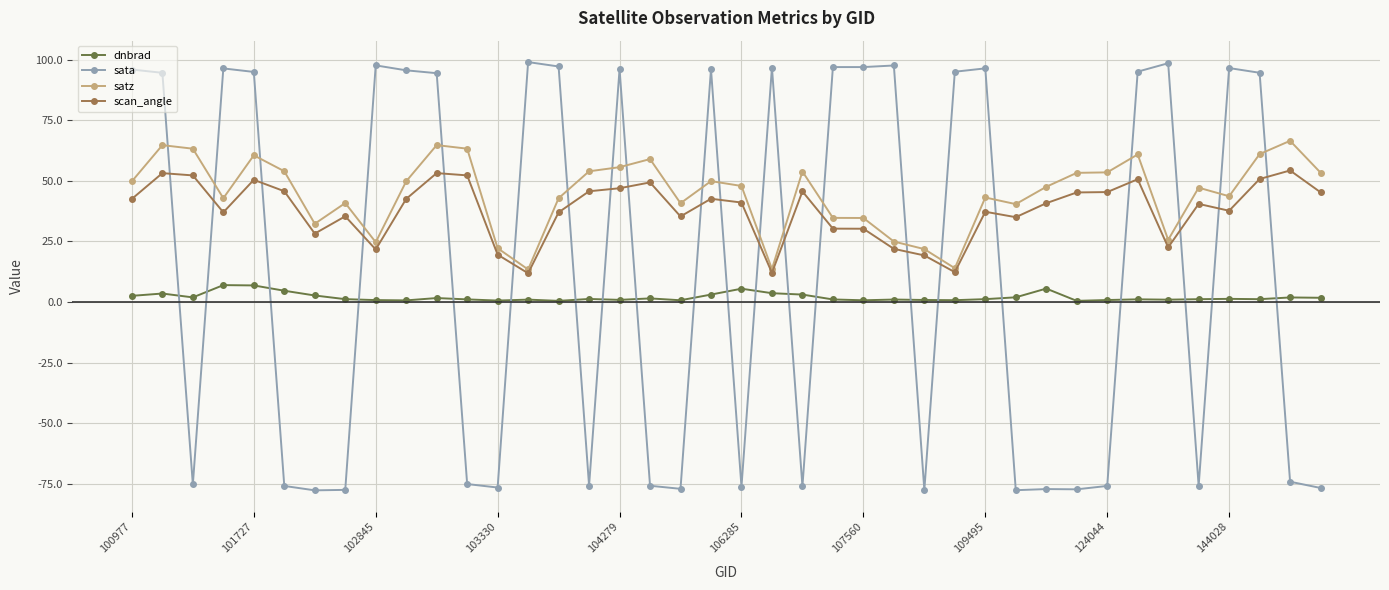

List the series in order of their overall mean, lowest first.

dnbrad, sata, scan_angle, satz